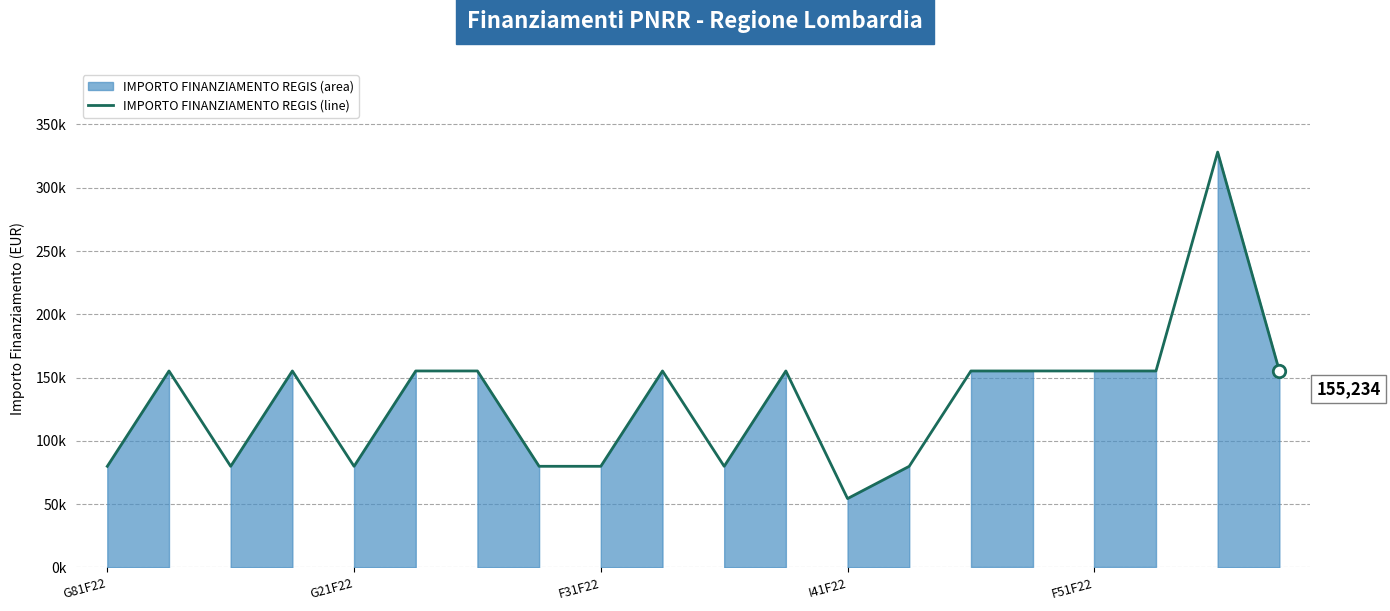

Is this an area chart (filled region under the line)?

Yes